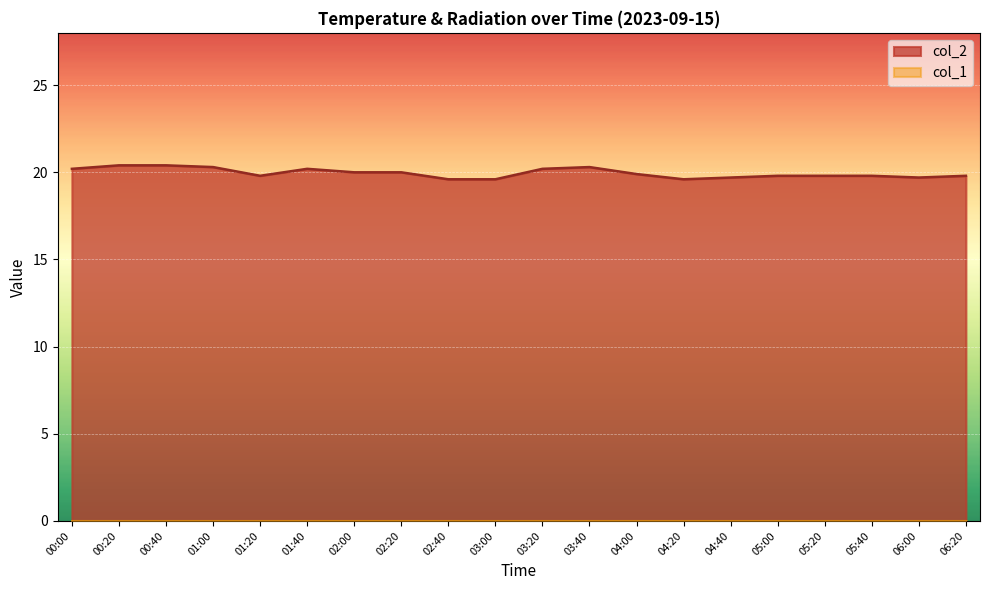

True or false: col_2 has more than 2 interior local peaks.

False